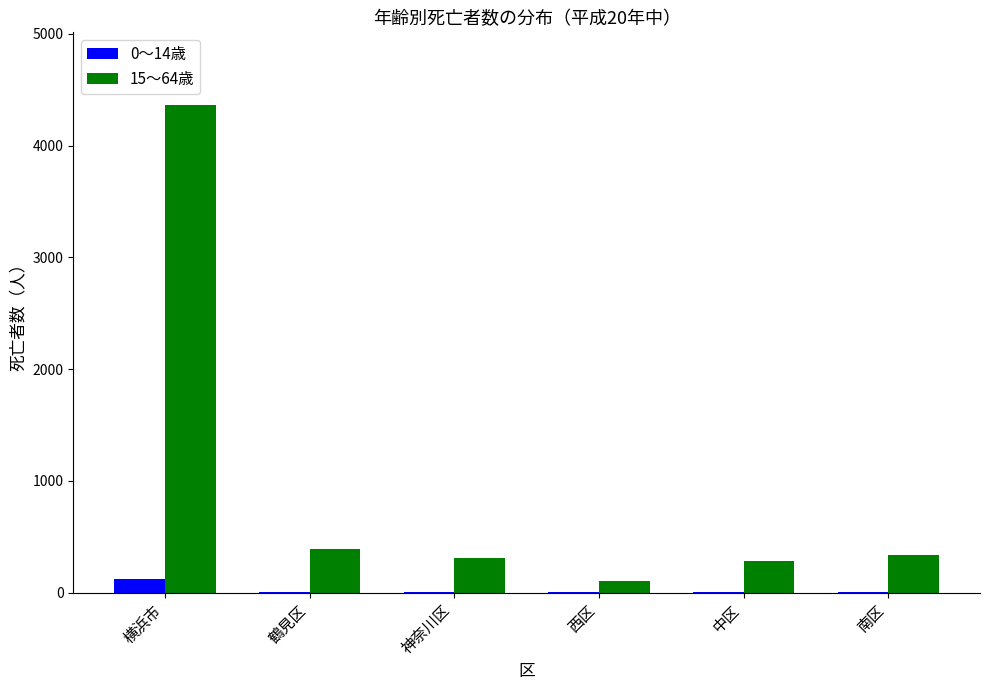

At which label does 0～14歳 reach its peak?

横浜市